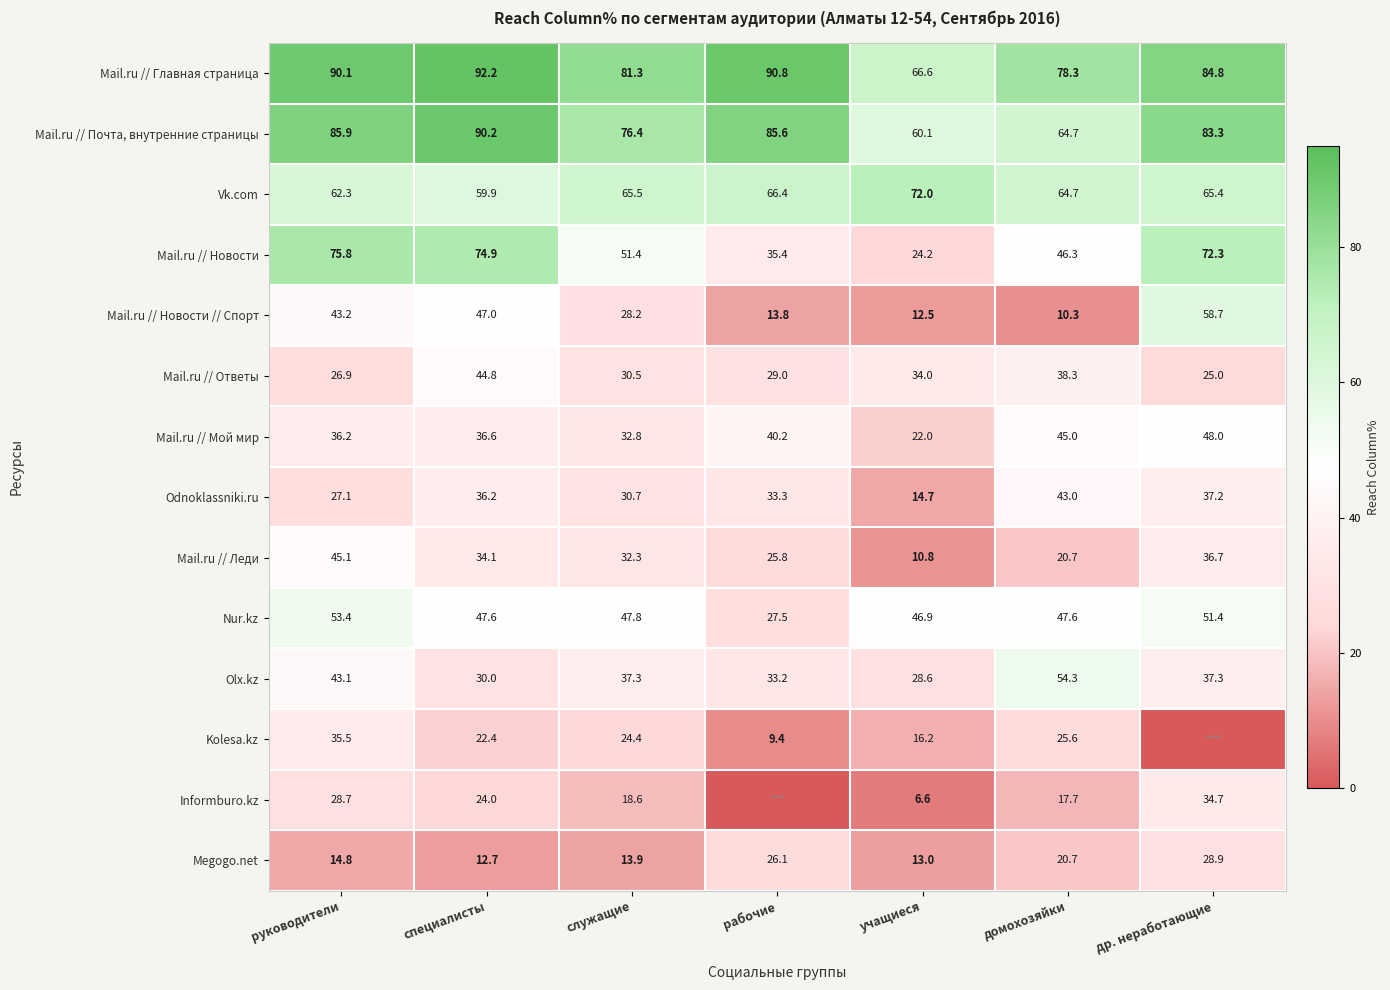

Where does the Mail.ru // Ответы series first go above 30?

специалисты